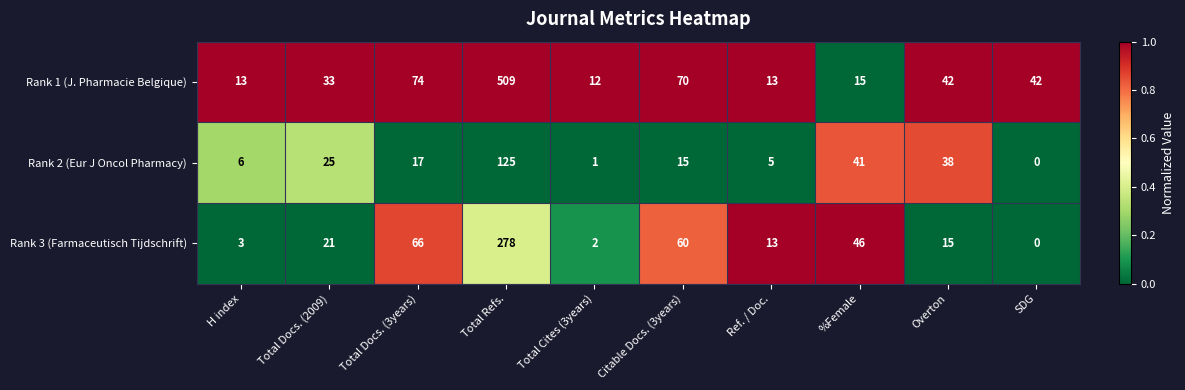

At which category does the chart reach its peak across all series?

Total Refs.